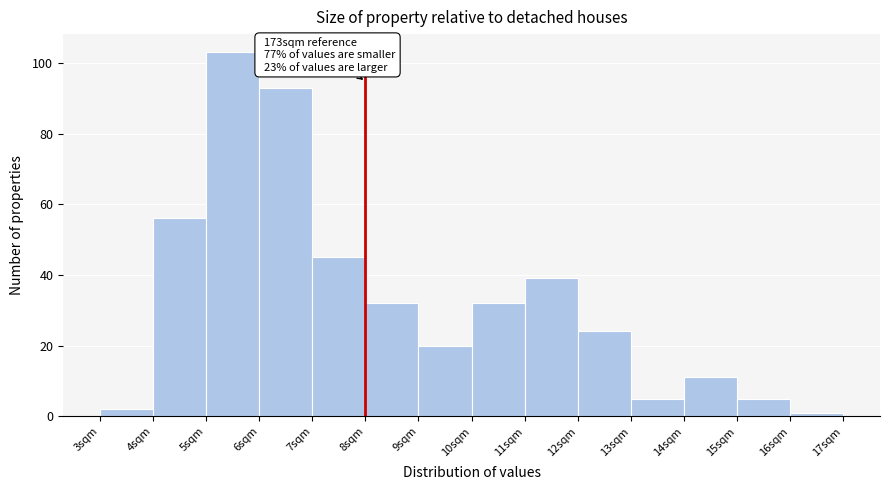

Which range on the x-axis has the tallest bar?

5 to 6